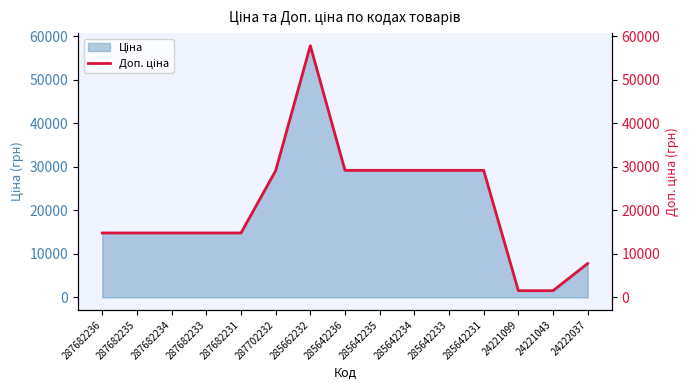

What is the value of the 15th point from the left?

7792.9